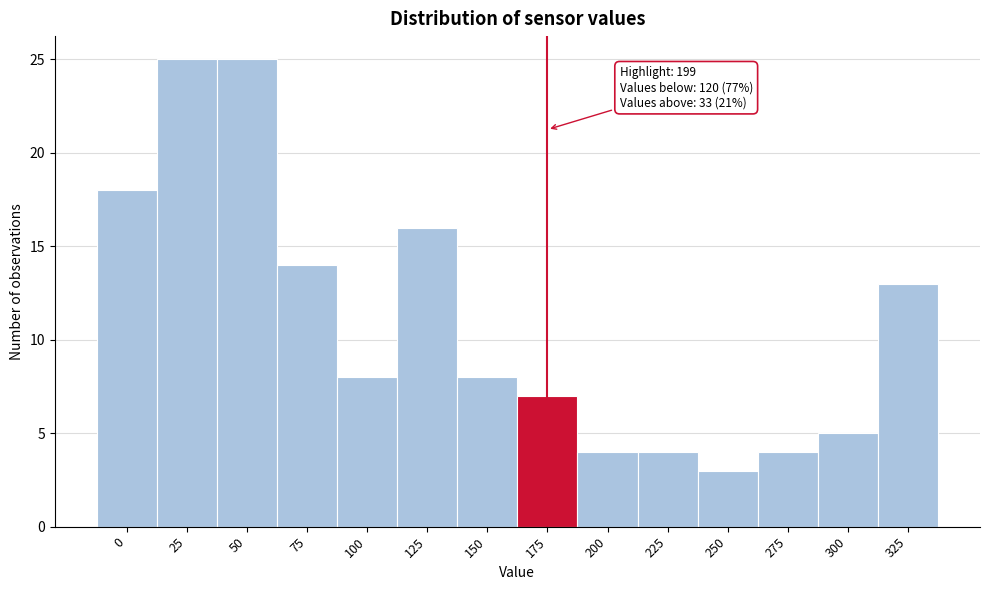

Reading right to left, transcribe all the data shown in this chart.

13	5	4	3	4	4	7	8	16	8	14	25	25	18